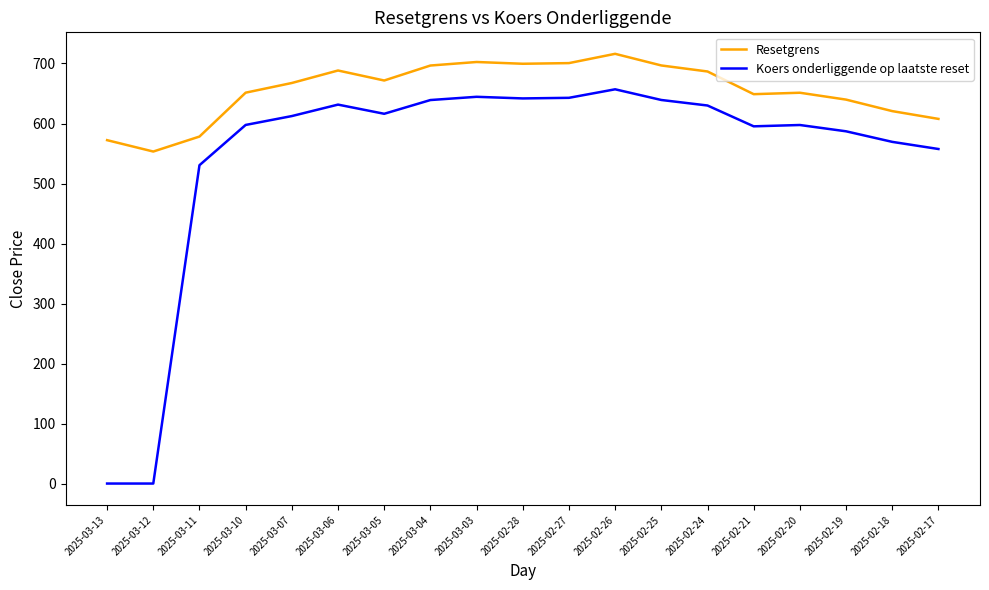

Is the value of Resetgrens at 2025-03-03 greater than the value of Koers onderliggende op laatste reset at 2025-02-25?

Yes